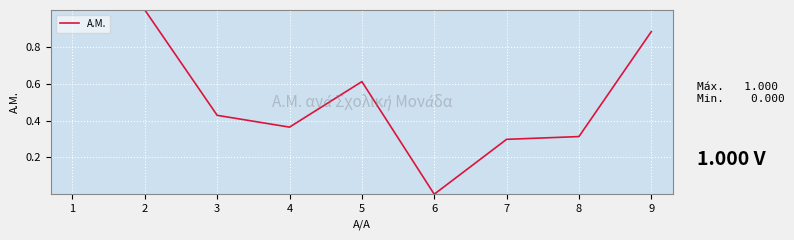

What is the maximum value shown in the chart?

1.0